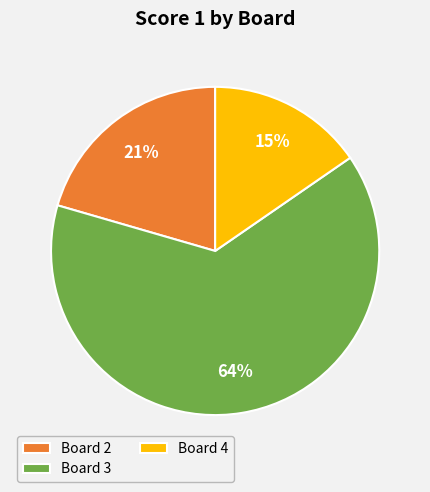

The Board 3 slice represents 52% of the pie. True or false?

False